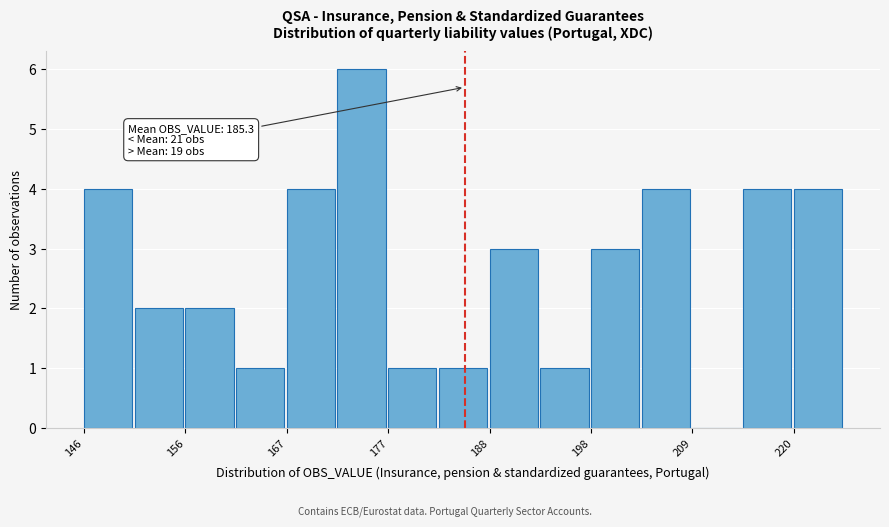

Around what value on the x-axis is the tallest bar? Give the approximate position of its centre, as read against the axis.

174